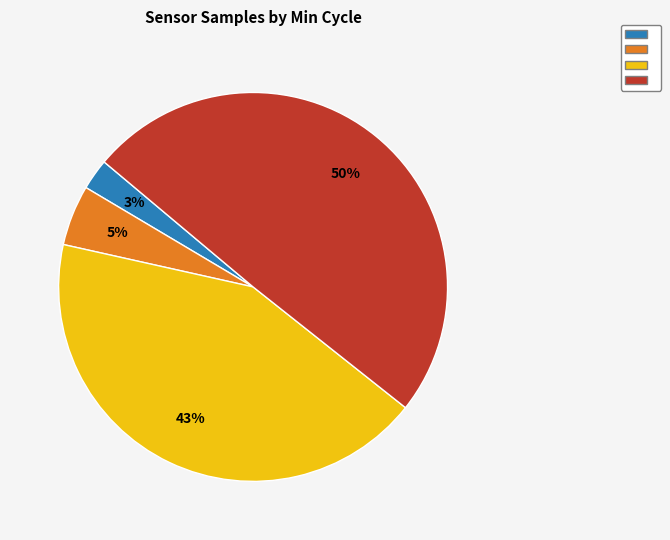

Does any single category account for the majority?

No